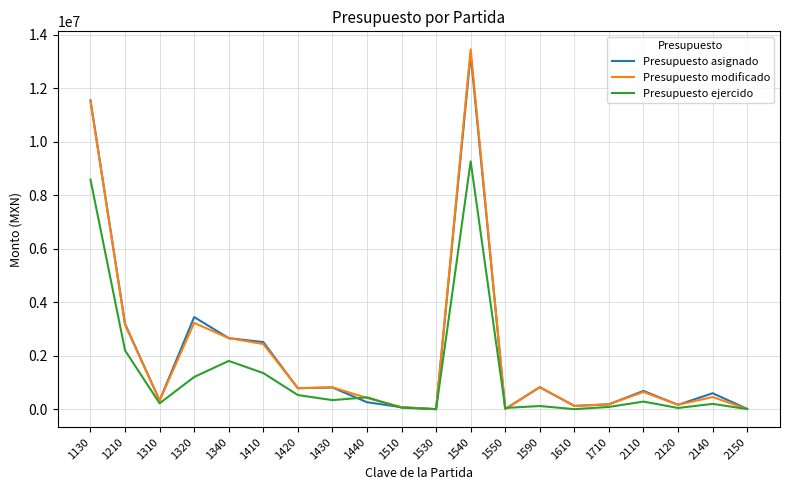

Is the value of Presupuesto ejercido at 1510 greater than the value of Presupuesto modificado at 2140?

No